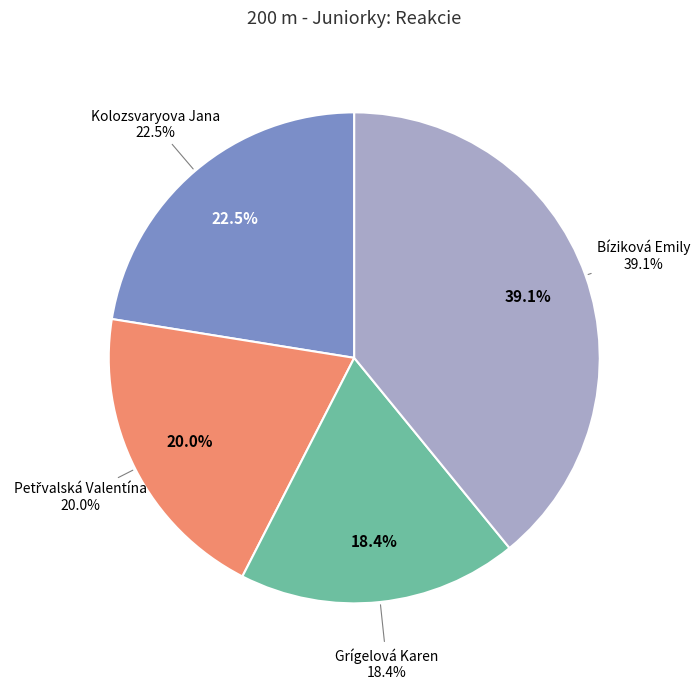

To the nearest percent, what is the average slice percentage?

25%